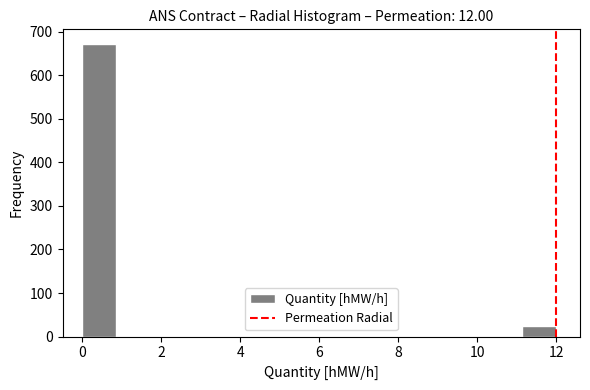

Reading left to right, list every bar in this chart as the range it spans on the x-axis followed by its height. Neither the bar edges nor the heights are printed on the chart, so give them approximately, as read against the axes.

0.0 to 0.8: 670
0.8 to 1.8: 0
1.8 to 2.6: 0
2.6 to 3.4: 0
3.4 to 4.2: 0
4.2 to 5.2: 0
5.2 to 6.0: 0
6.0 to 6.8: 0
6.8 to 7.8: 0
7.8 to 8.6: 0
8.6 to 9.4: 0
9.4 to 10.2: 0
10.2 to 11.2: 0
11.2 to 12.0: 20